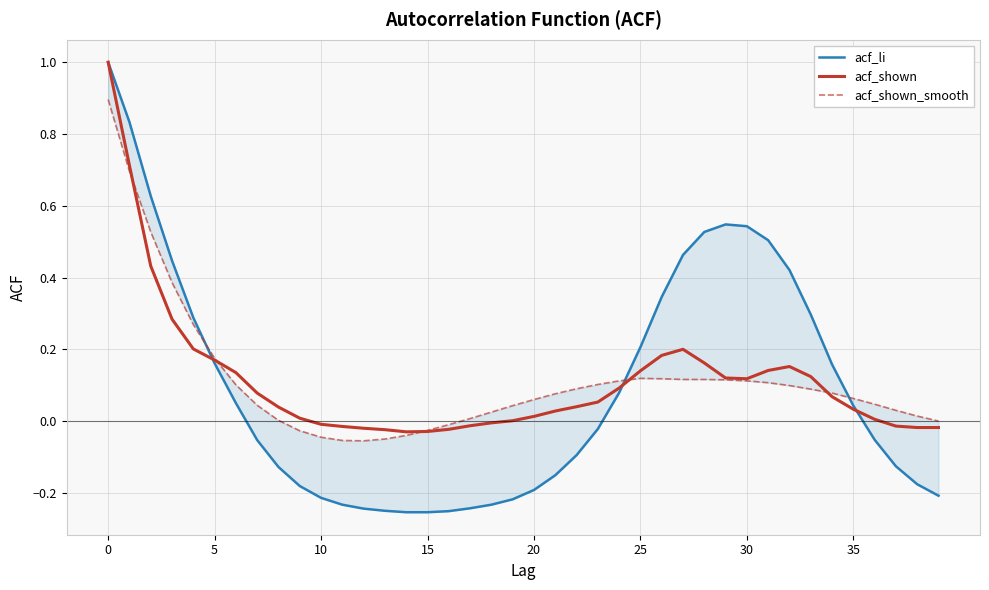

The value of acf_li at 27 is 0.7. True or false?

False